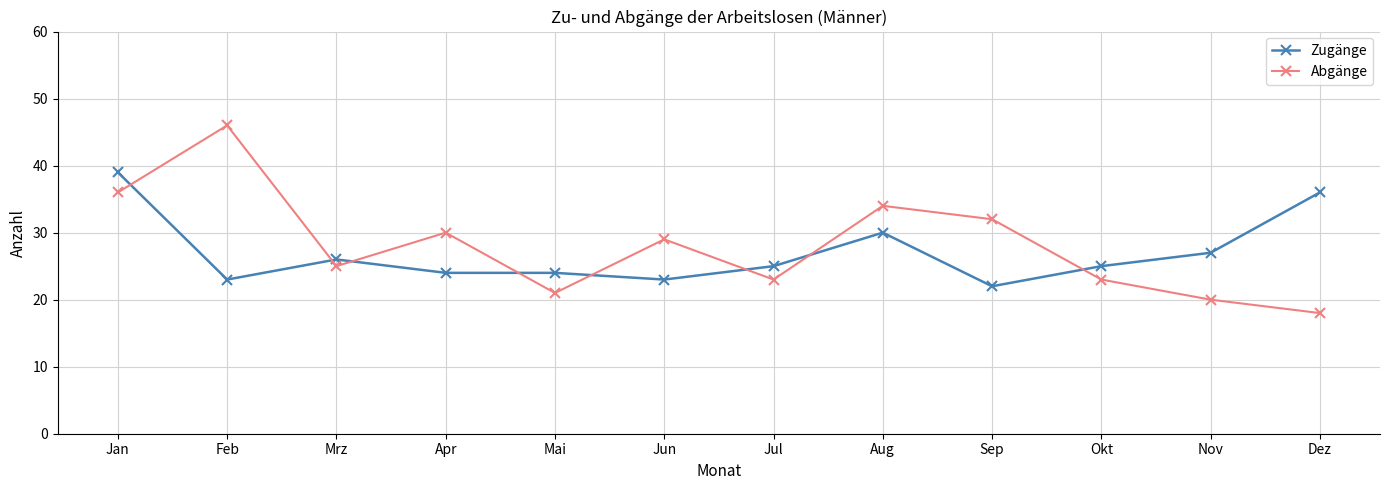

Rank the series at Apr from lowest to highest value.

Zugänge, Abgänge